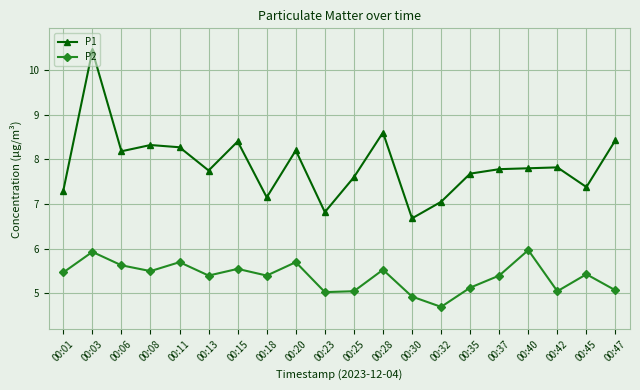

At which label does P2 reach its minimum?

00:32